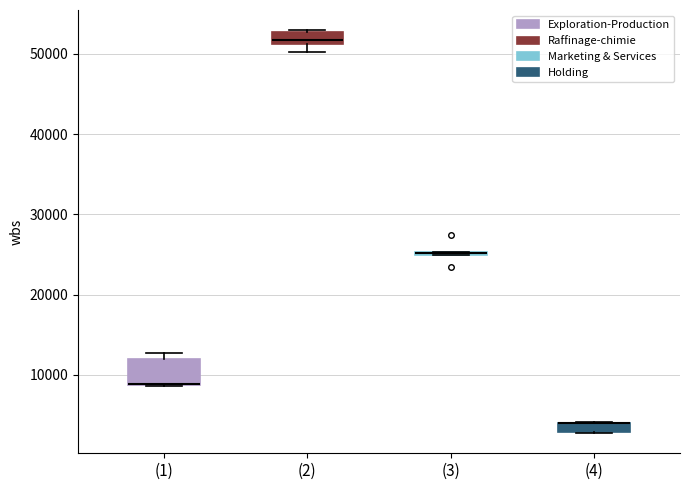

Which box is the tallest, from its lower edge to its upper edge?

(1)